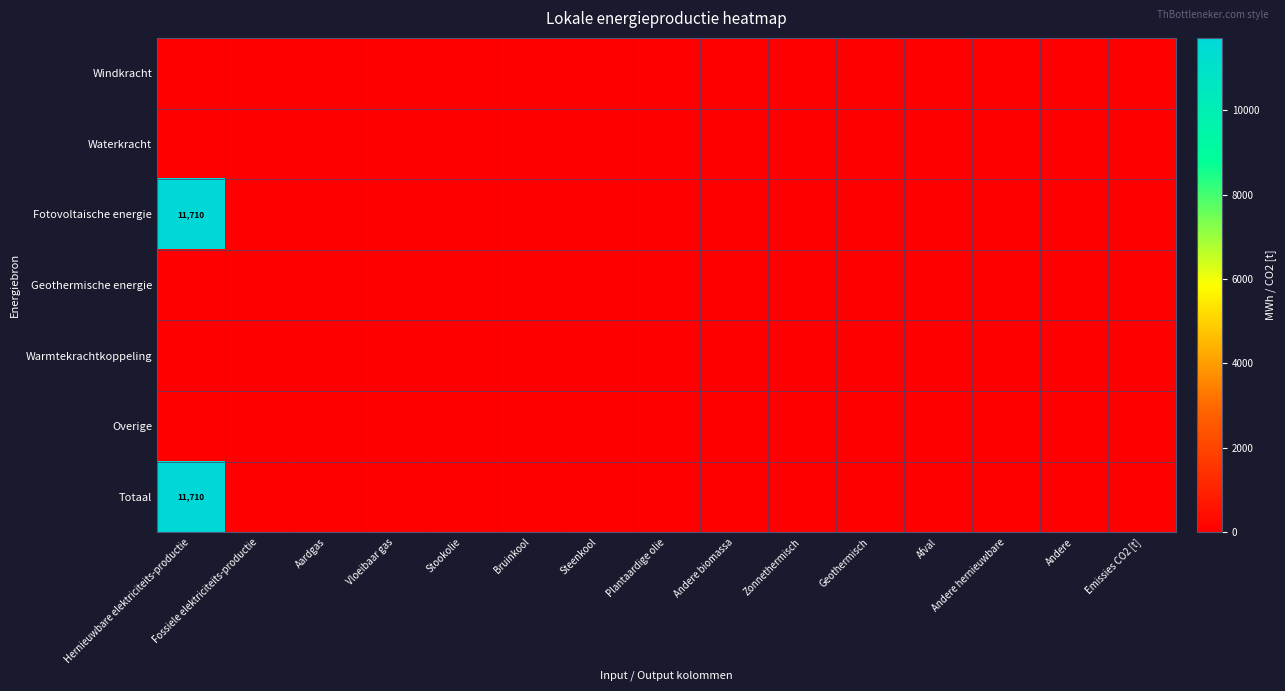

Which has a higher value, Andere biomassa or Geothermisch?

Andere biomassa